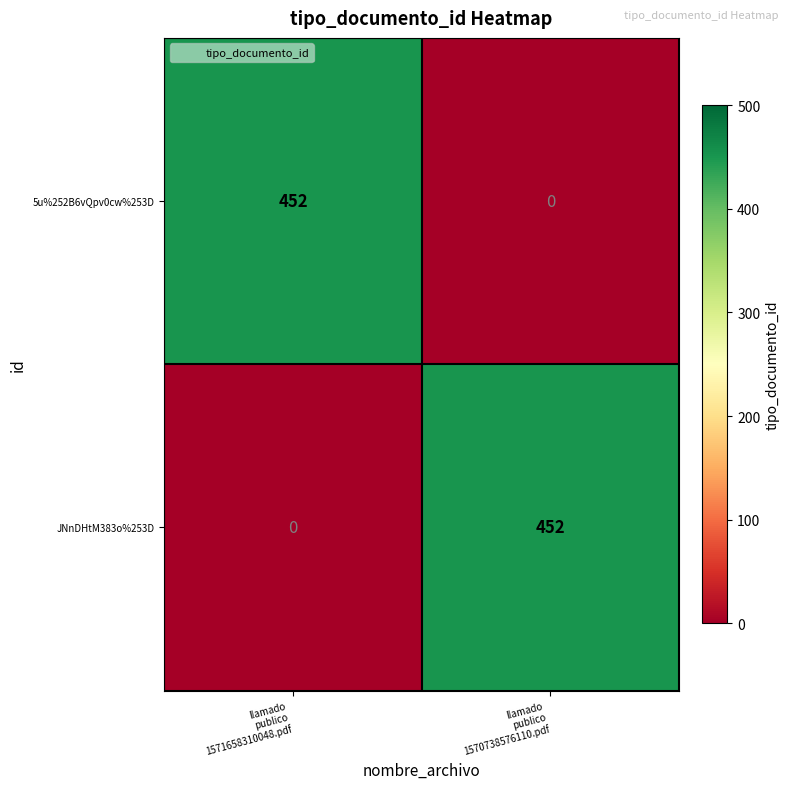

What is the total value across all series at llamado
publico
1571658310048.pdf?

452